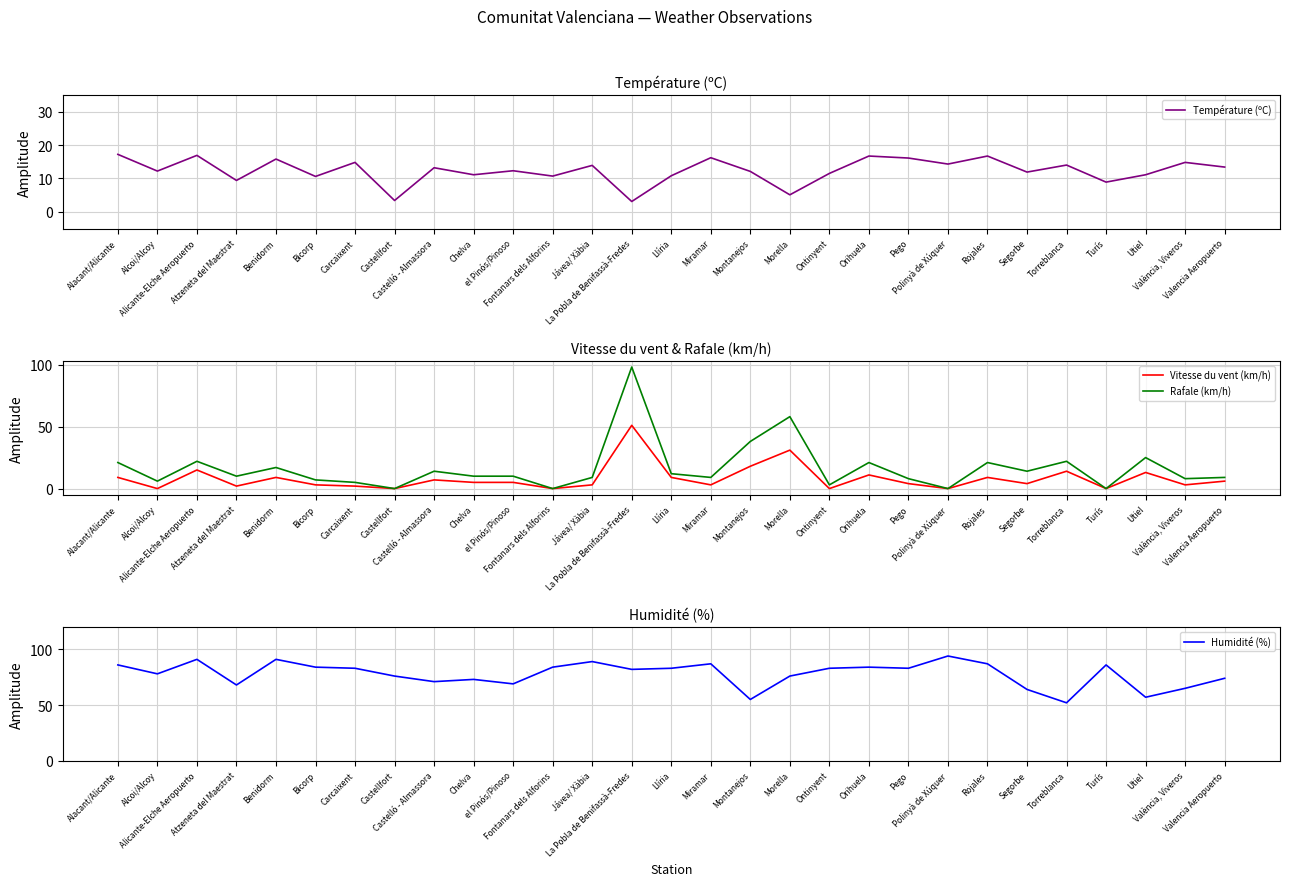

At how many categories does at least one series exceed 38?

29